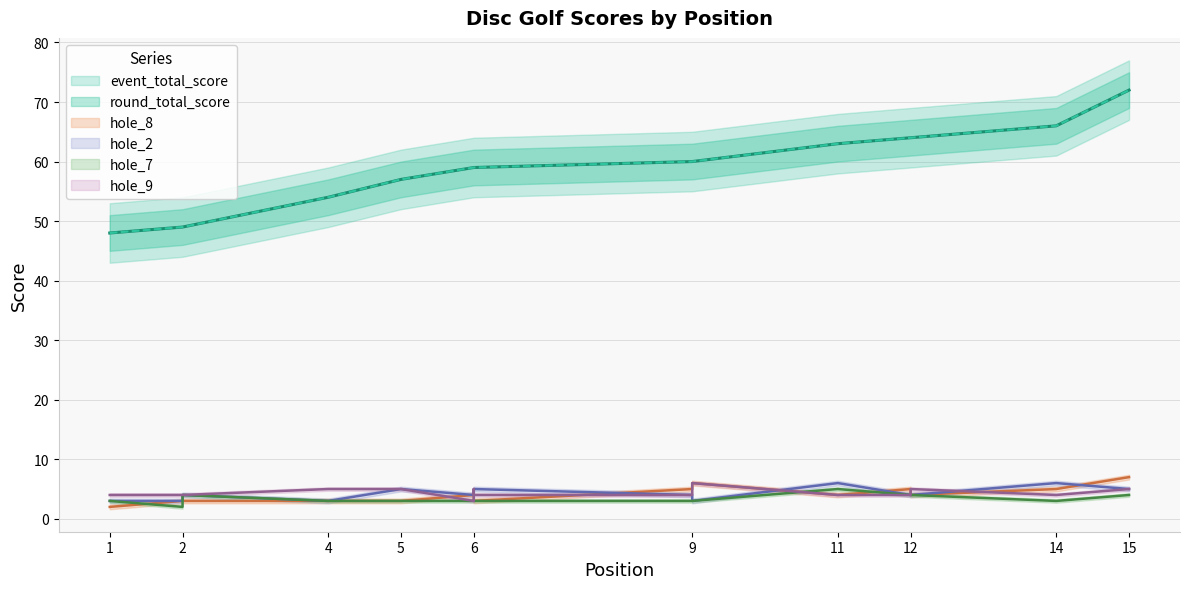

What is the difference between the highest and lowest values at 5?

54